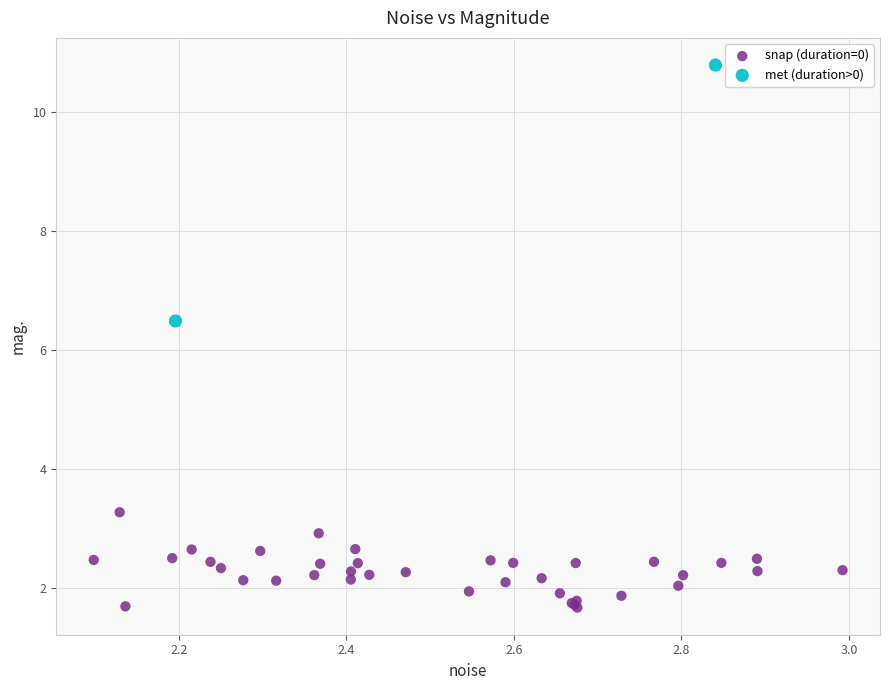

Which series has the widest spread of Y values?

met (duration>0)